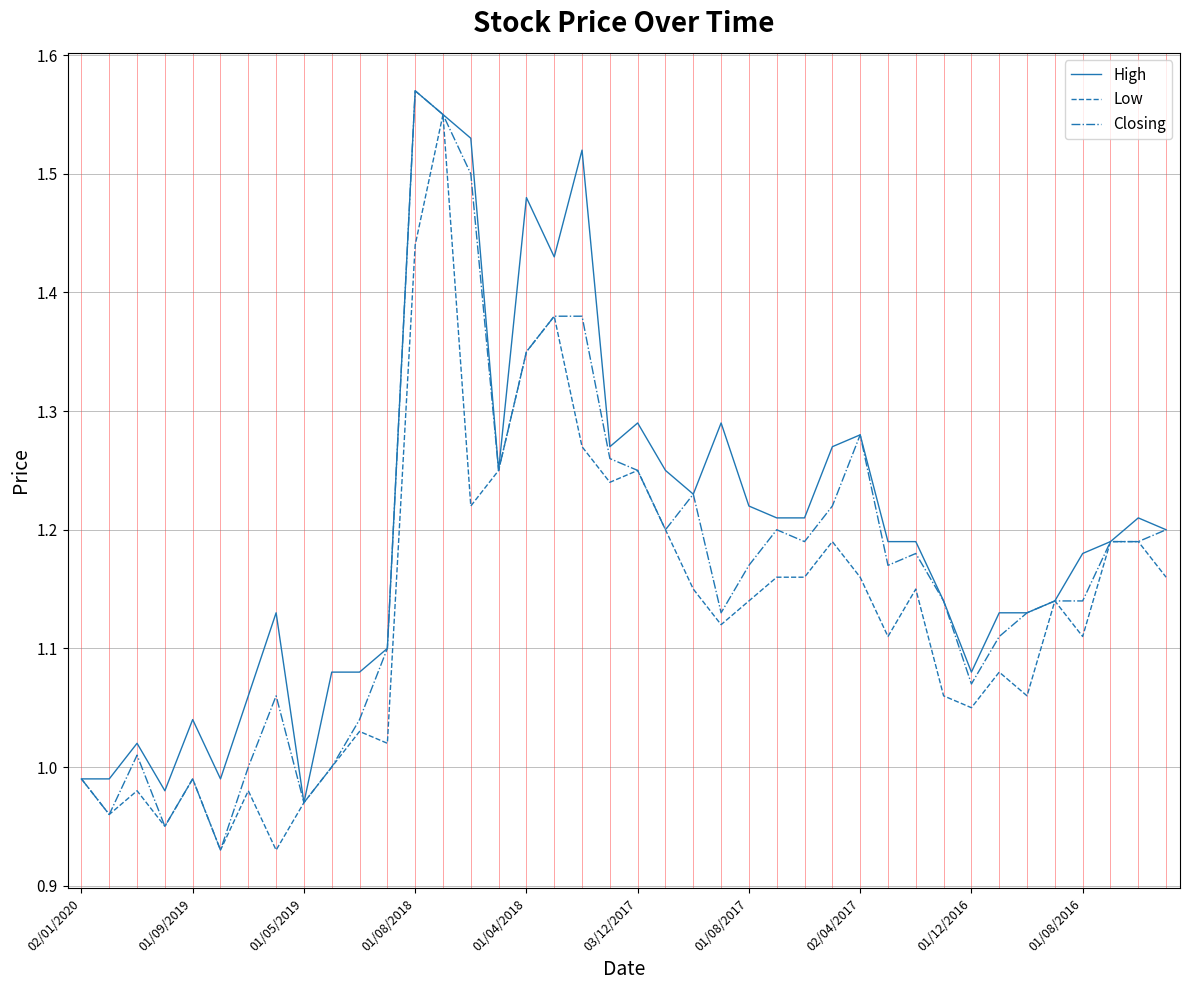

Which series has the largest total across all categories?

High